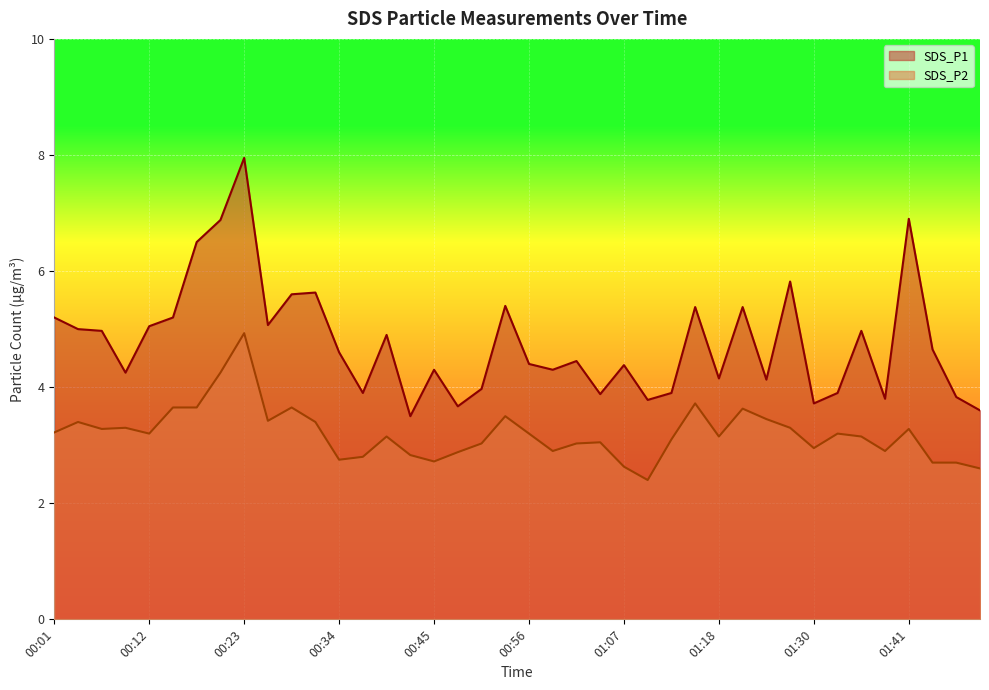

Reading left to right, extract all data points from this chart.

SDS_P1: 5.2	5.0	5.0	4.2	5.0	5.2	6.5	6.9	8.0	5.1	5.6	5.6	4.6	3.9	4.9	3.5	4.3	3.7	4.0	5.4	4.4	4.3	4.5	3.9	4.4	3.8	3.9	5.4	4.2	5.4	4.1	5.8	3.7	3.9	5.0	3.8	6.9	4.7	3.8	3.6
SDS_P2: 3.2	3.4	3.3	3.3	3.2	3.6	3.6	4.2	4.9	3.4	3.6	3.4	2.8	2.8	3.1	2.8	2.7	2.9	3.0	3.5	3.2	2.9	3.0	3.0	2.6	2.4	3.1	3.7	3.1	3.6	3.5	3.3	3.0	3.2	3.1	2.9	3.3	2.7	2.7	2.6